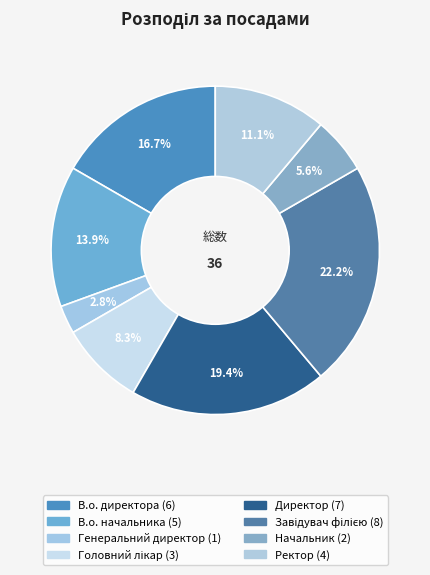

What is the smallest slice in the pie chart?

Генеральний директор